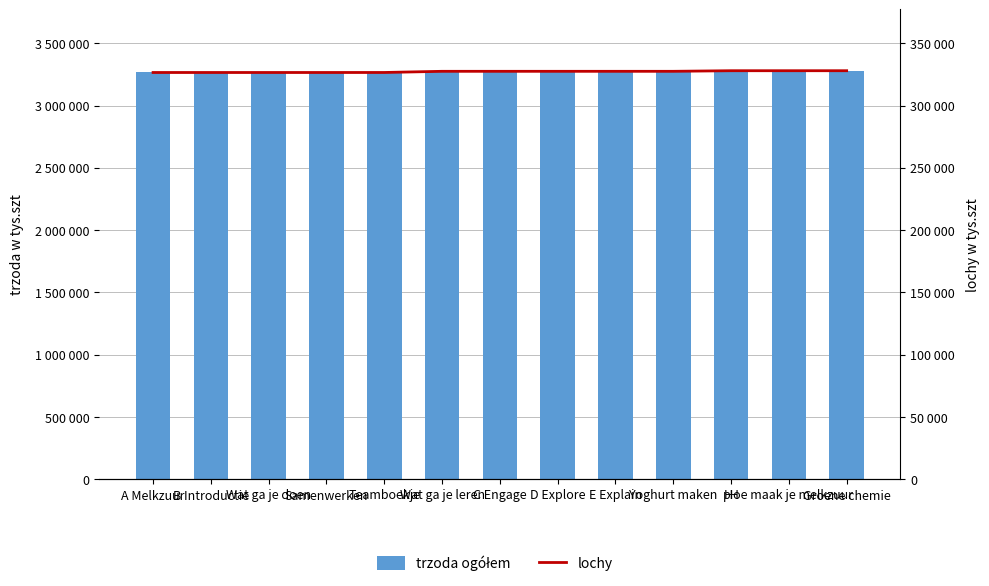

What are all the series names shown in the legend?

trzoda ogółem, lochy